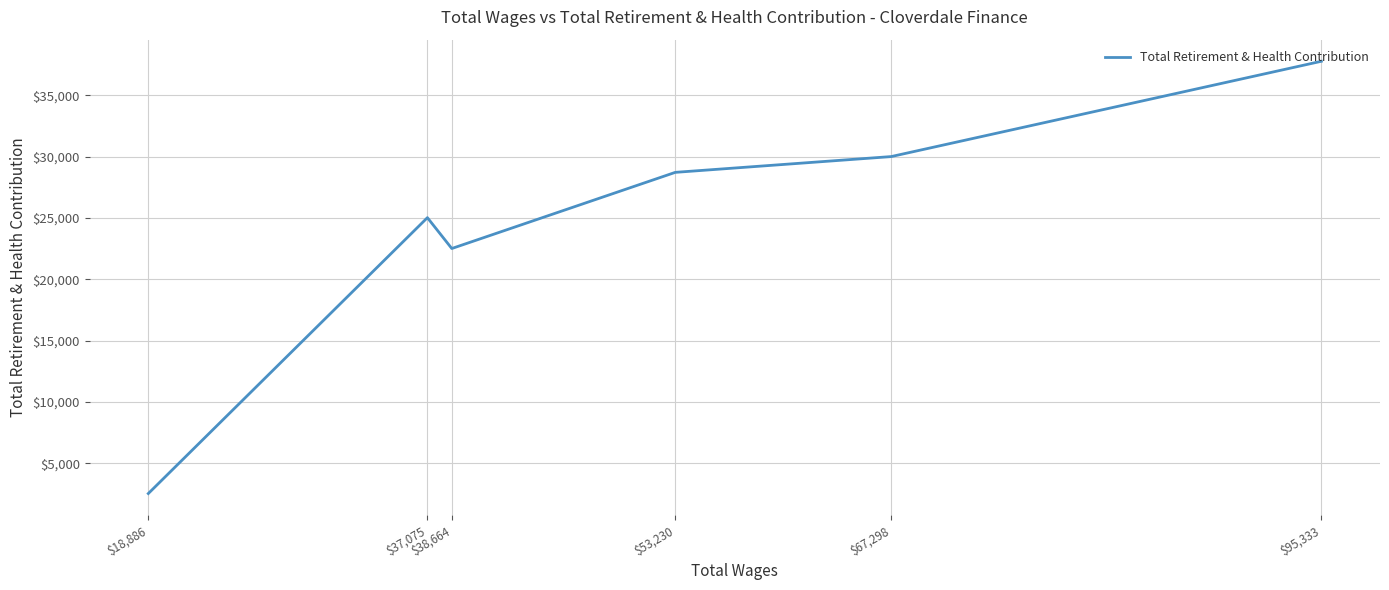

At which category does the chart reach its minimum across all series?

$18,886